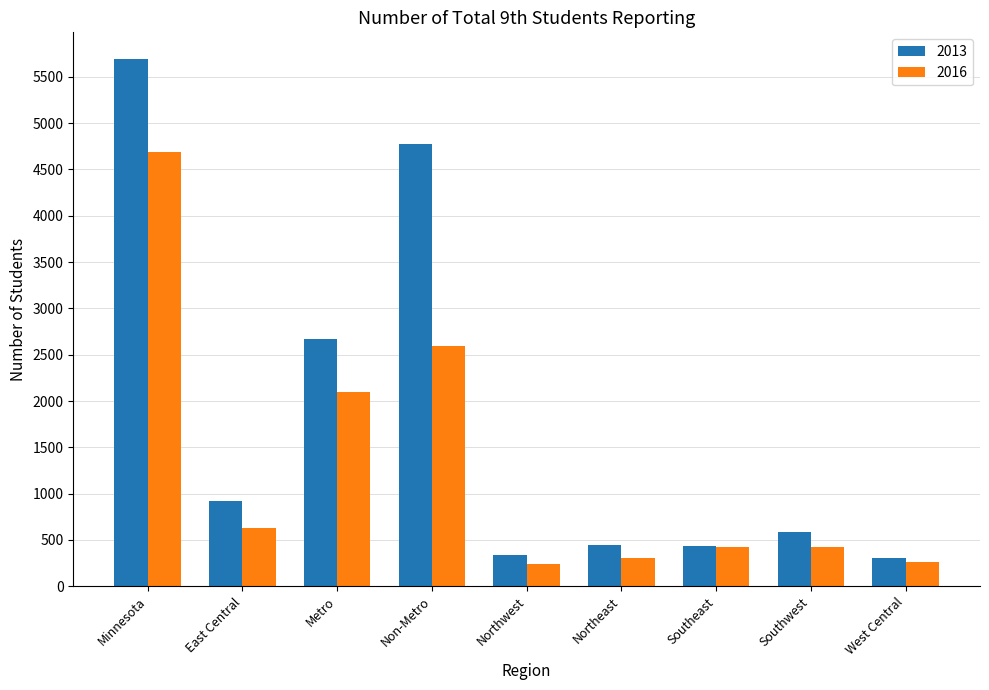

Which series has the largest total across all categories?

2013